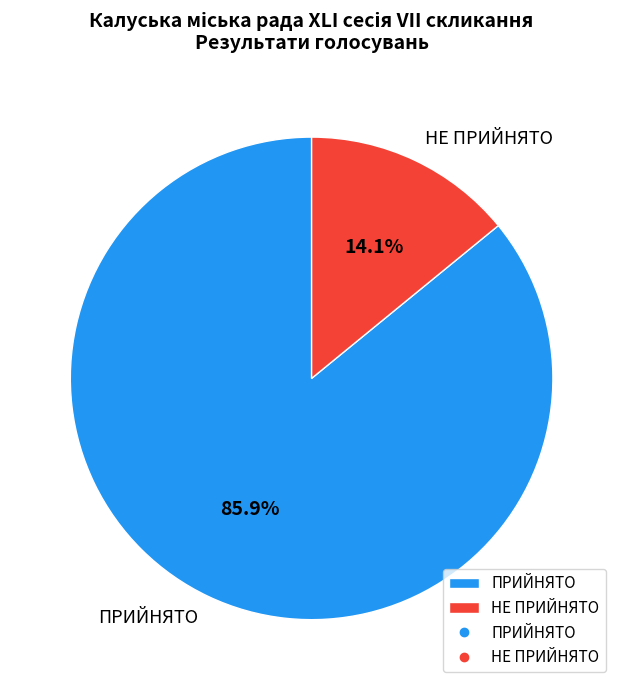

How many segments does this pie chart have?

2